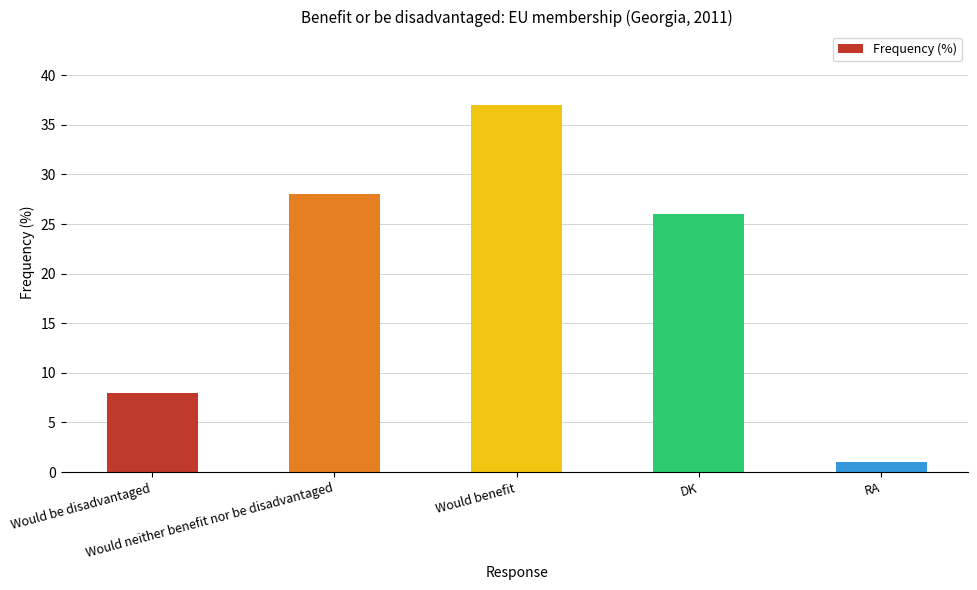

Where does the data first go above 26?

Would neither benefit nor be disadvantaged